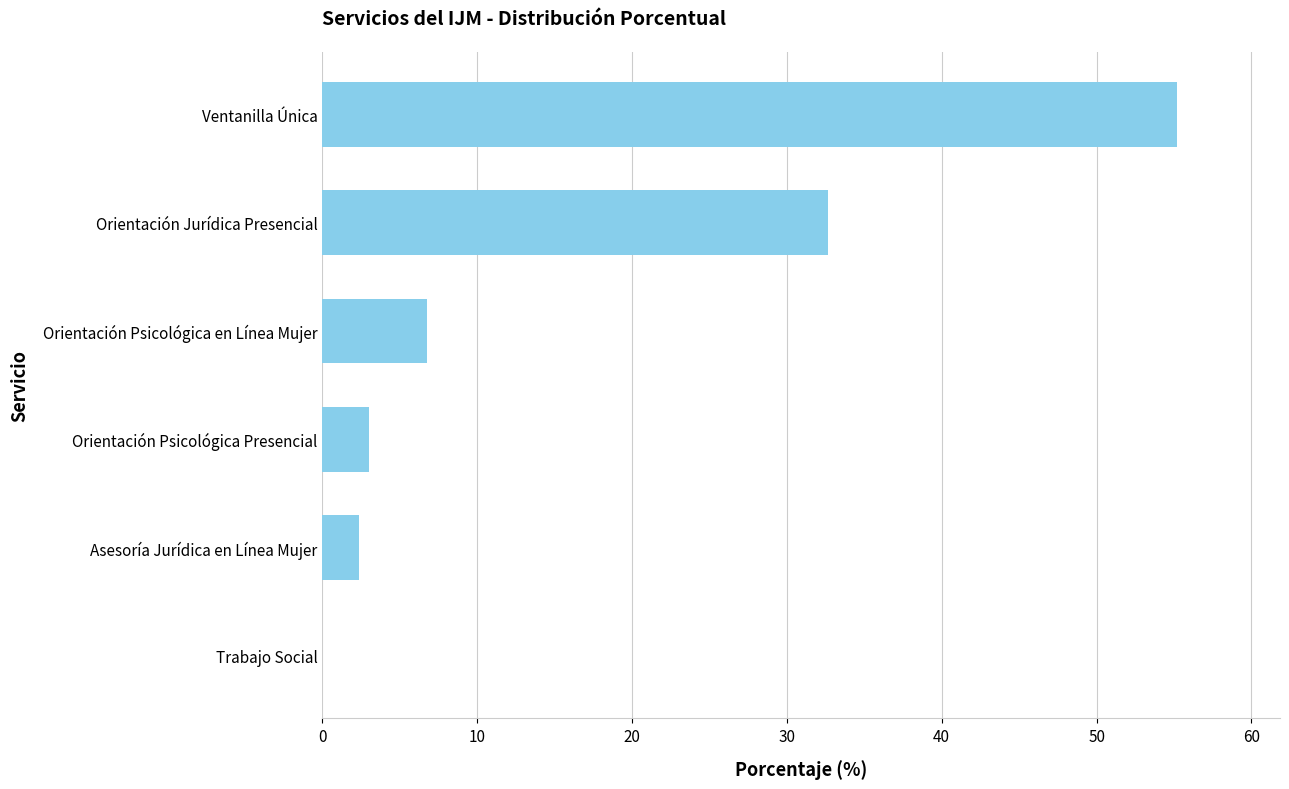

Reading bottom to top, what are all the values shown in this chart?

Trabajo Social=0.0	Asesoría Jurídica en Línea Mujer=2.4	Orientación Psicológica Presencial=3.0	Orientación Psicológica en Línea Mujer=6.7	Orientación Jurídica Presencial=32.7	Ventanilla Única=55.2